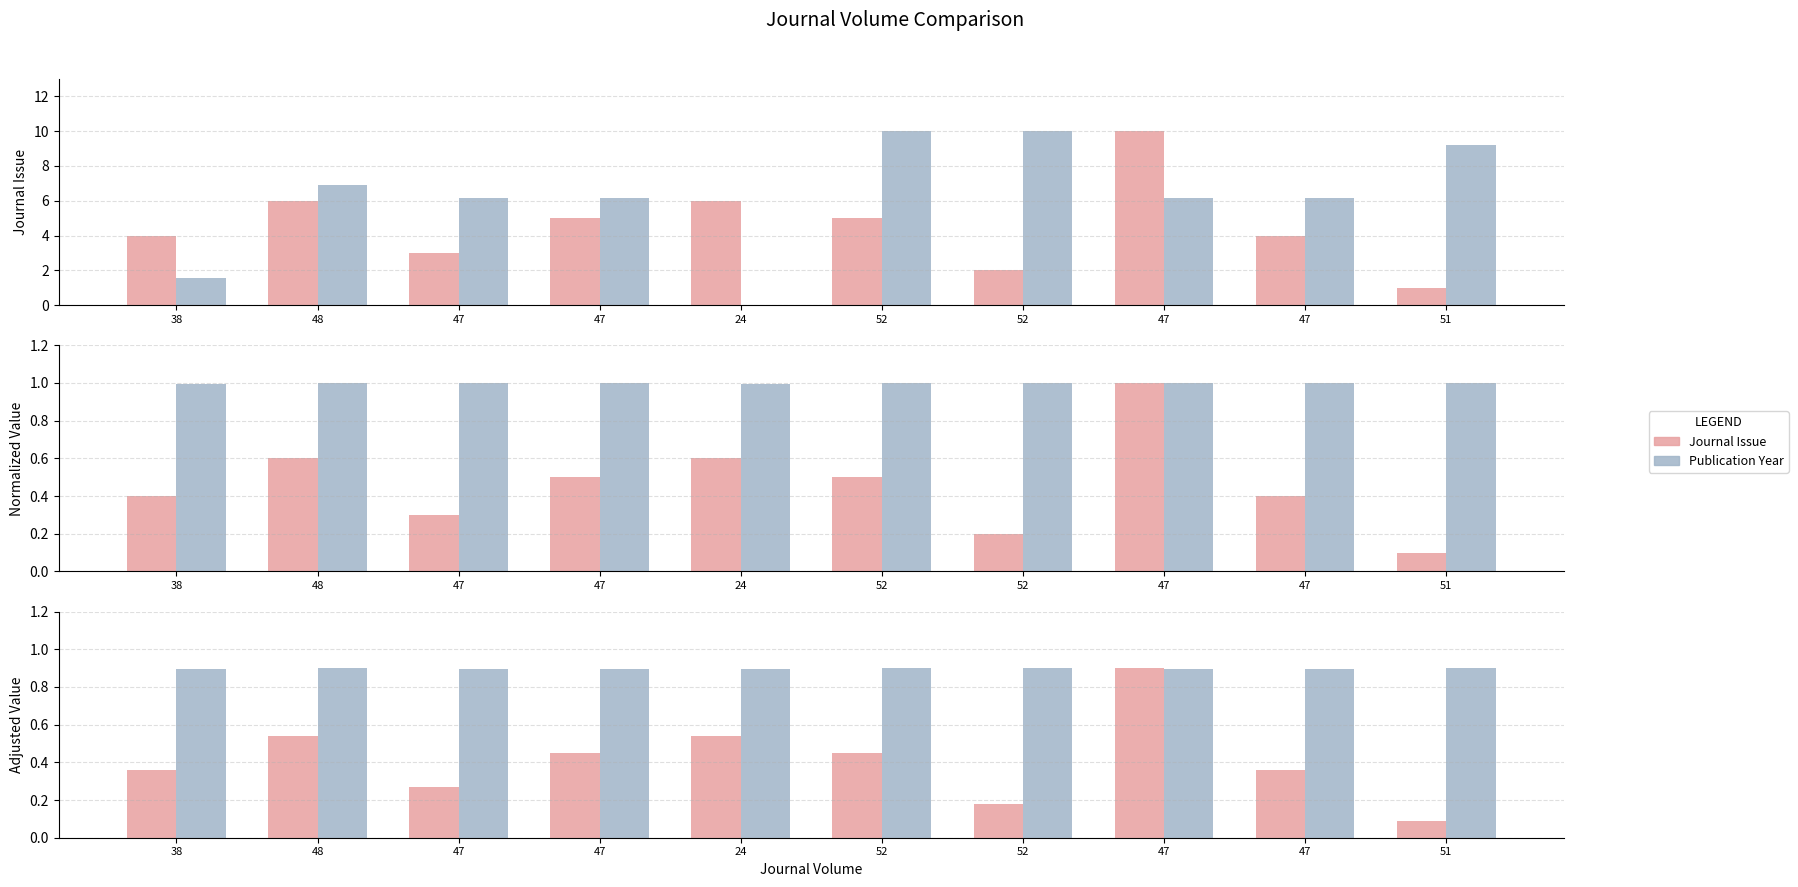

Which series has the largest total across all categories?

Pub Year (scaled)